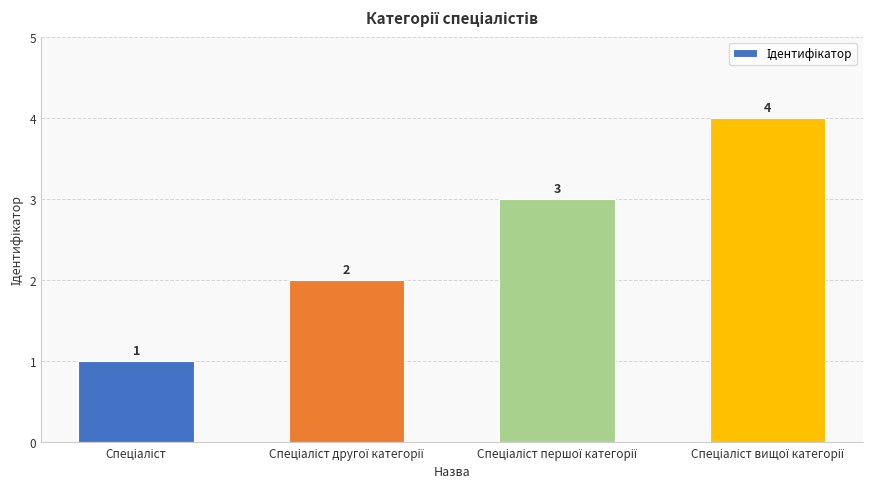

What is the difference between the maximum and minimum values?

3